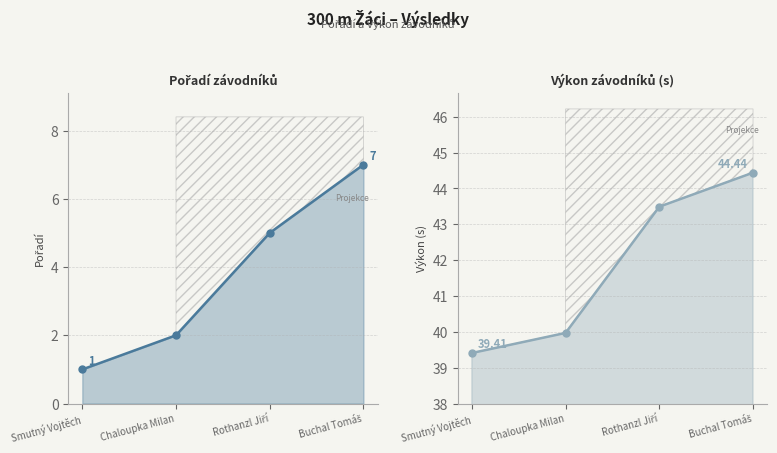

Where does the Pořadí series first go above 5?

Buchal Tomáš